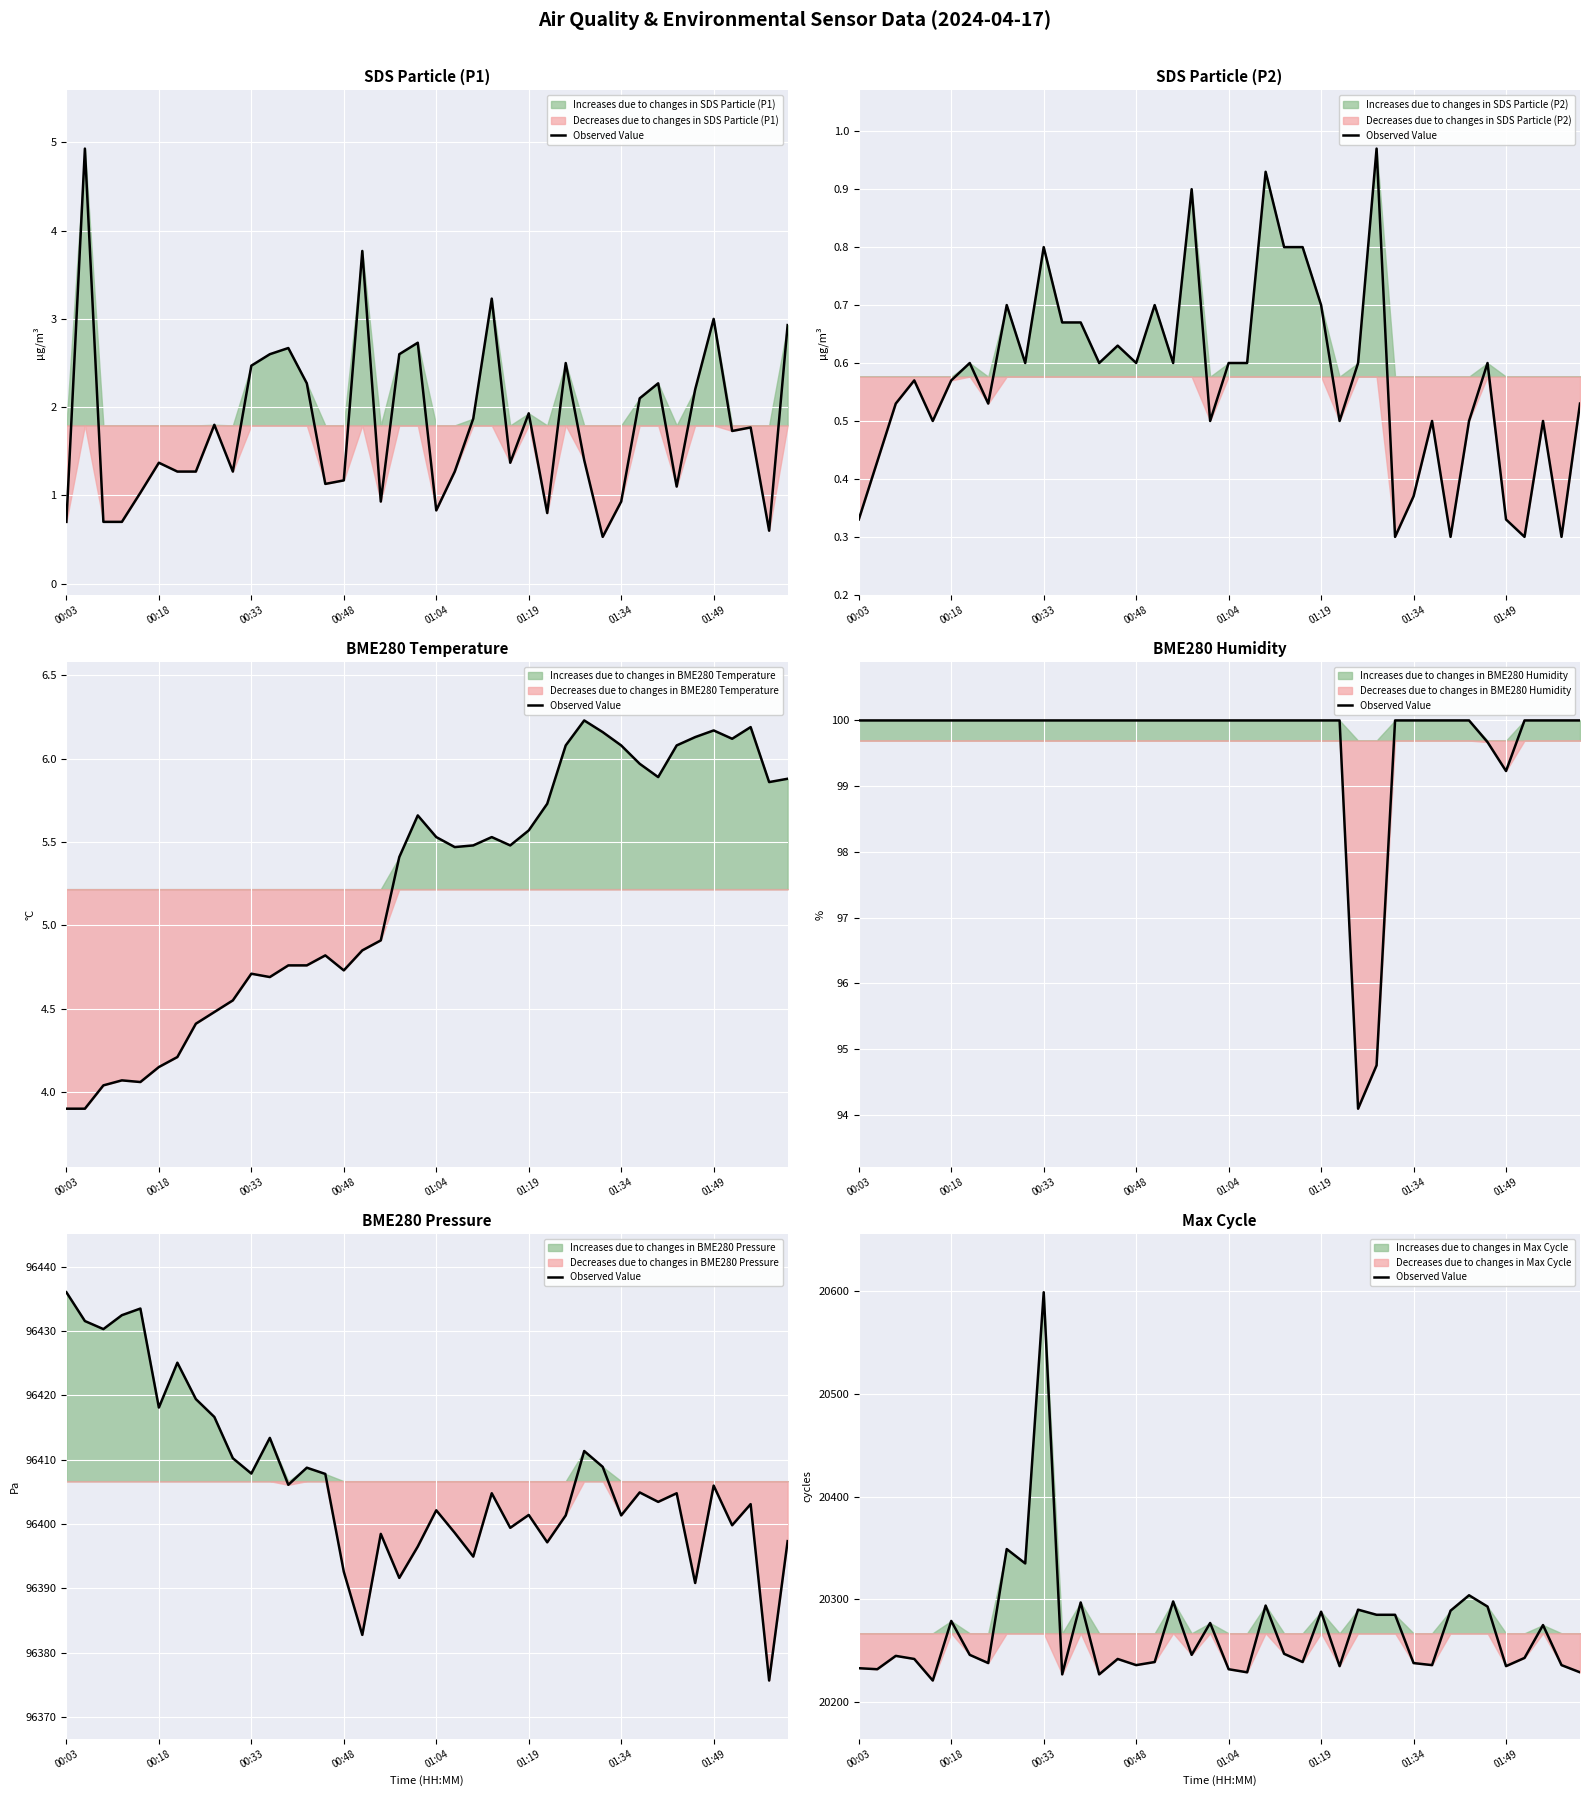

Where is the first local maximum?

00:33